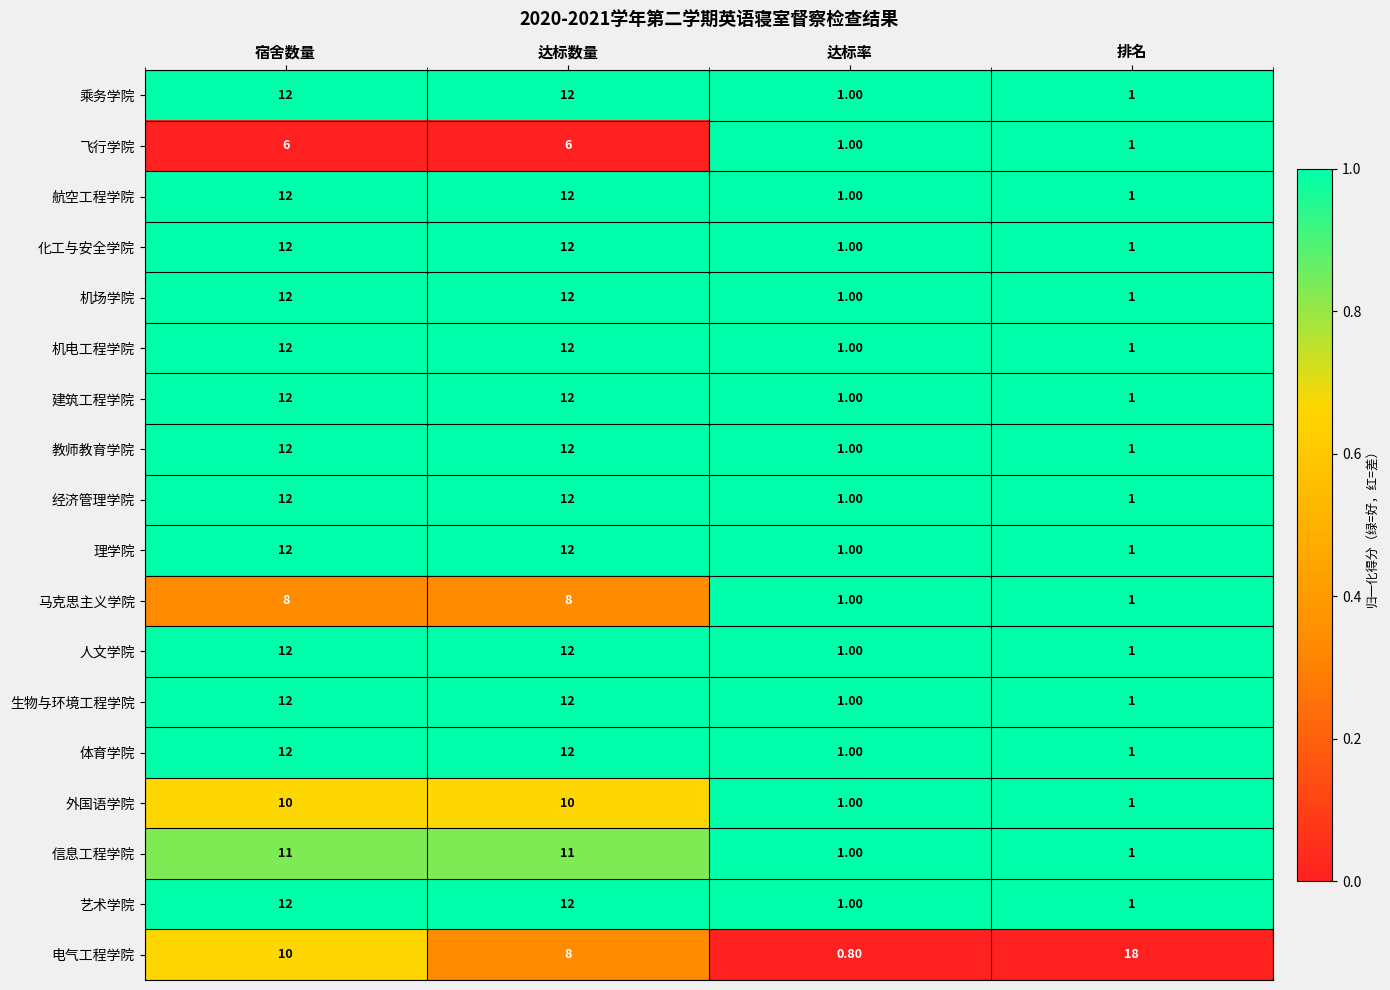

Which series has the widest spread of values?

电气工程学院